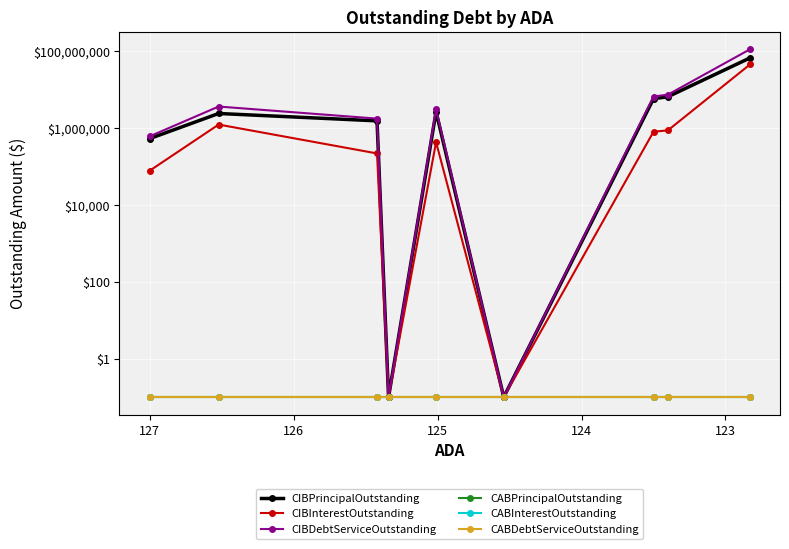

Reading left to right, what are all the values shown in this chart?

CIBPrincipalOutstanding: 520000.0	2345000.0	1509000.0	0.1	2600000.0	0.1	5675000.0	6385000.0	65105000.0
CIBInterestOutstanding: 76000.0	1208852.5	214852.0	0.1	421960.0	0.1	786700.0	854700.0	44002378.4
CIBDebtServiceOutstanding: 596000.0	3553852.5	1723852.0	0.1	3021960.0	0.1	6461700.0	7239700.0	109107378.4
CABPrincipalOutstanding: 0.1	0.1	0.1	0.1	0.1	0.1	0.1	0.1	0.1
CABInterestOutstanding: 0.1	0.1	0.1	0.1	0.1	0.1	0.1	0.1	0.1
CABDebtServiceOutstanding: 0.1	0.1	0.1	0.1	0.1	0.1	0.1	0.1	0.1